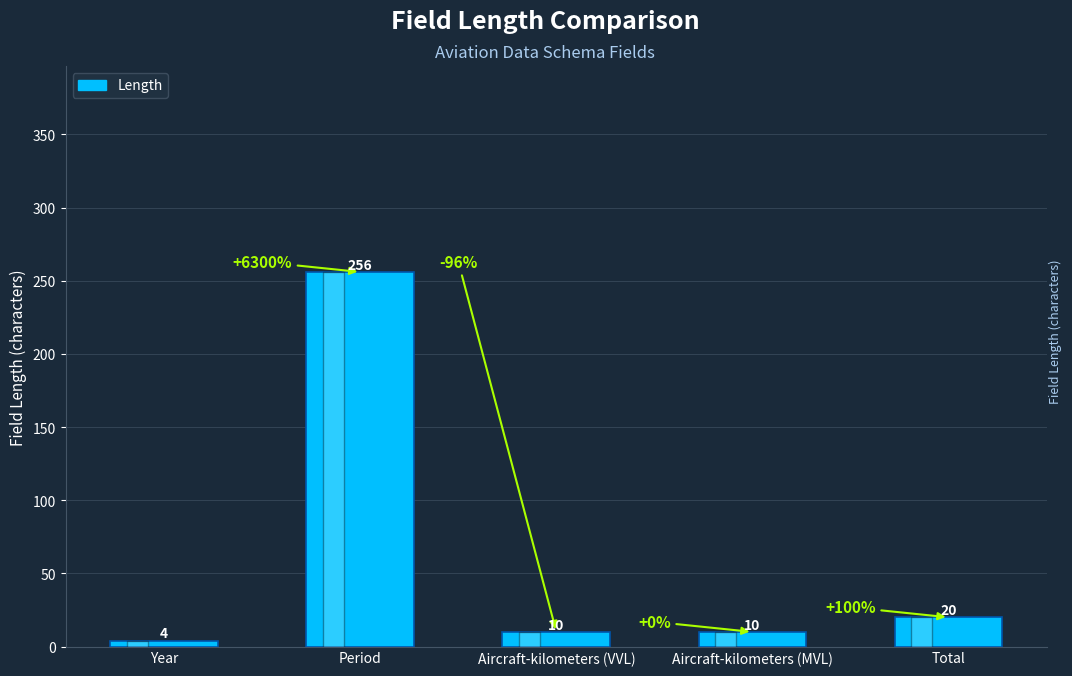

Between Aircraft-kilometers (MVL) and Period, which is larger?

Period